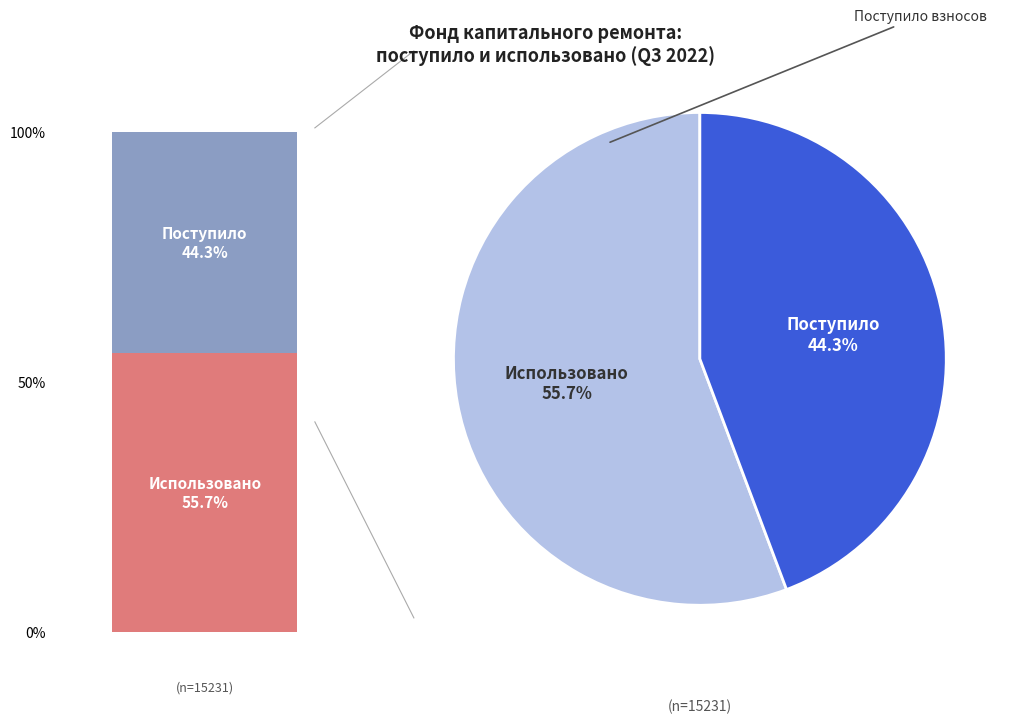

Is the sum of Использовано and Поступило взносов greater than half?

Yes